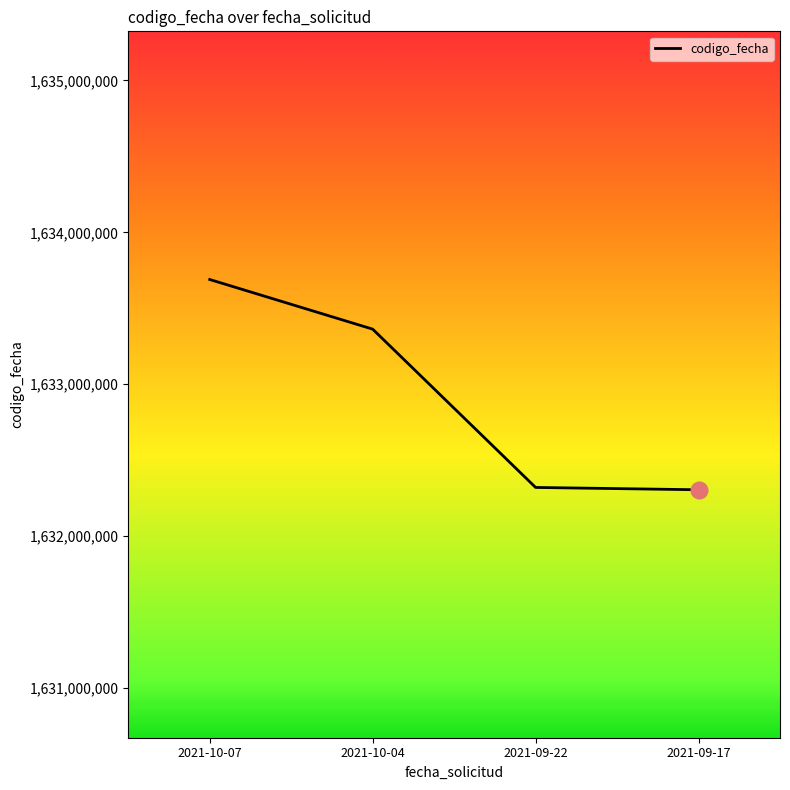

What is the difference between the second highest and second lowest values?

1042184